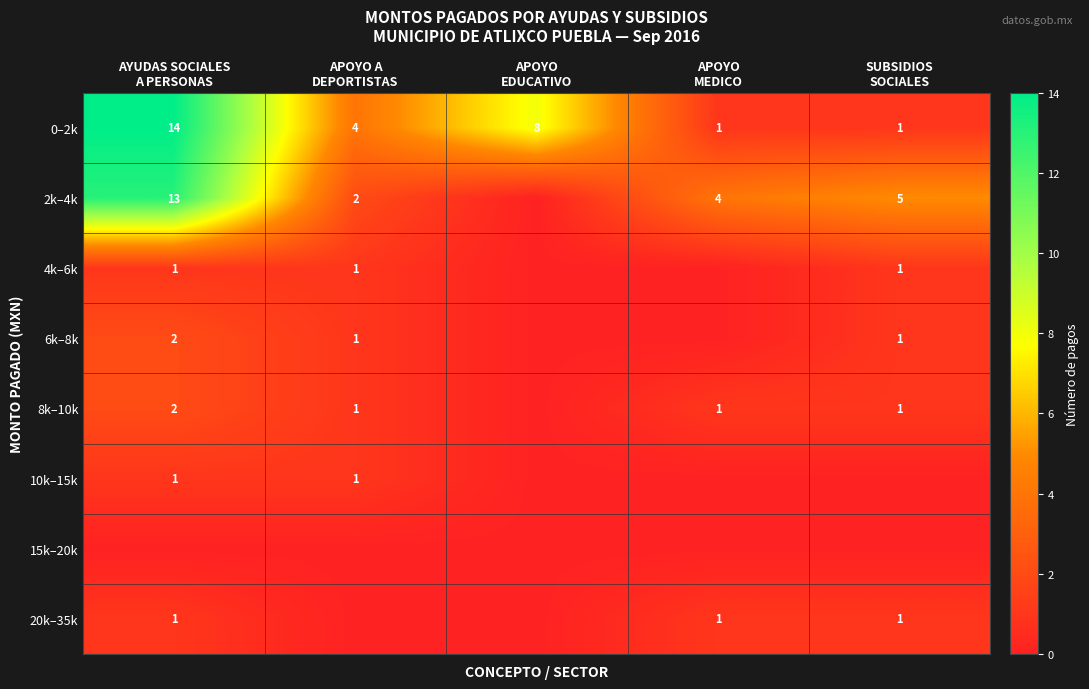

What is the difference between the maximum and minimum values in the 0–2k series?

13